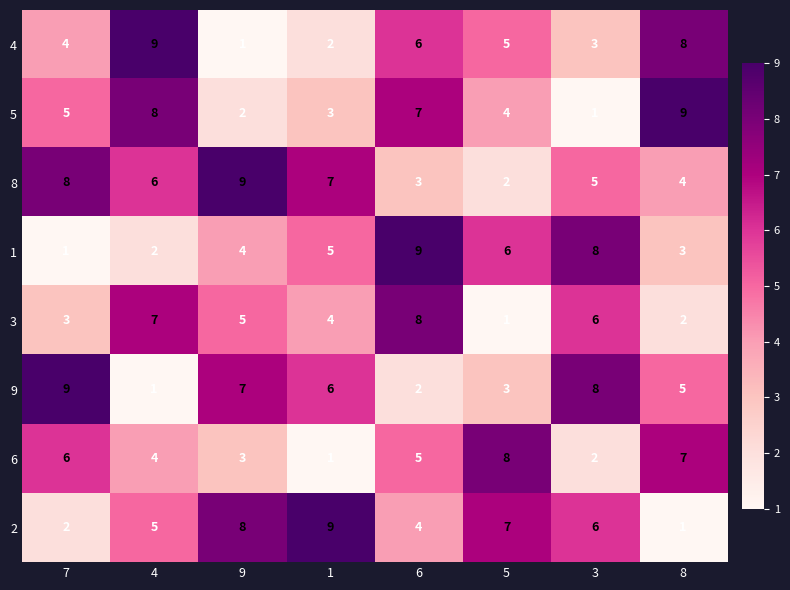

What is the sum of all 5 values?

39